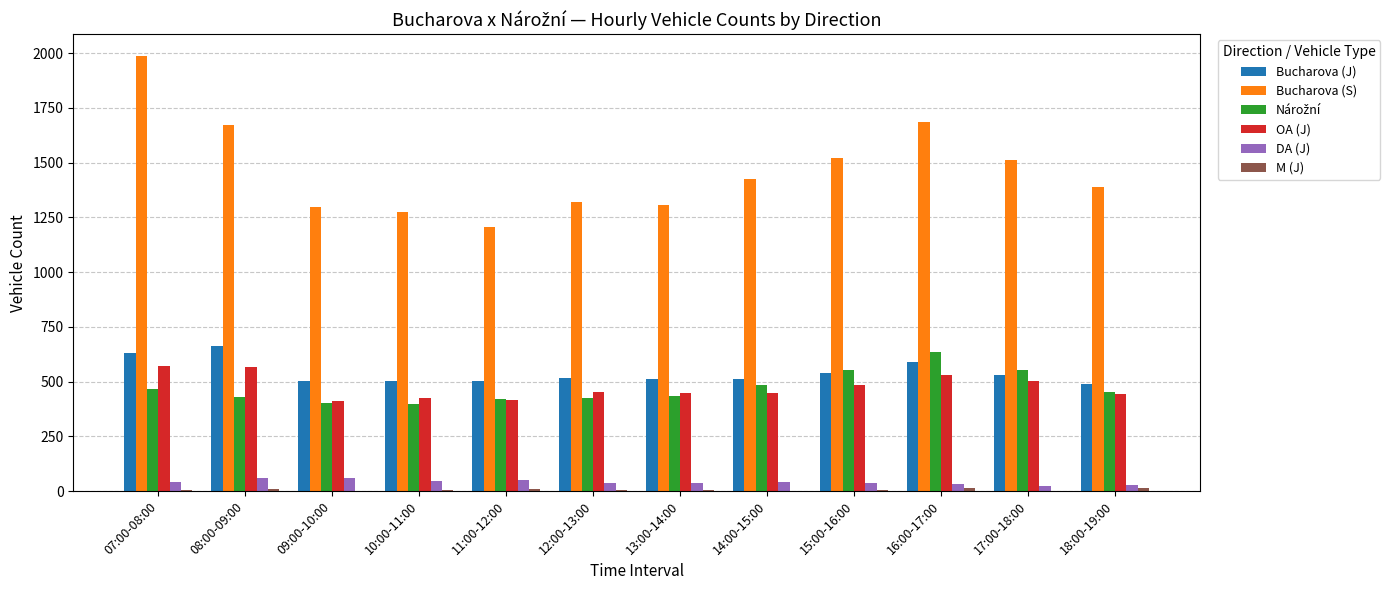

How many series are shown in this chart?

6